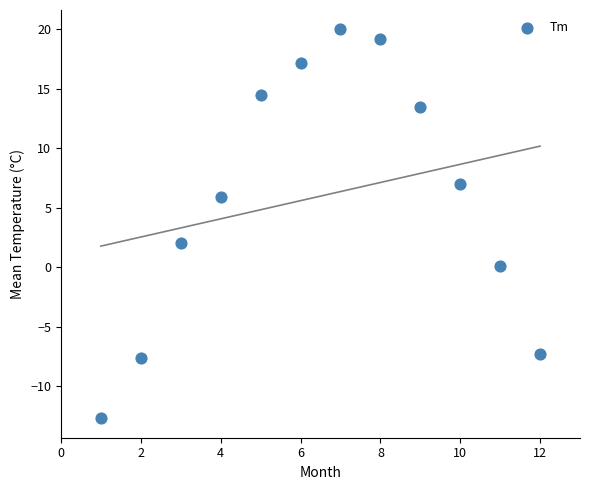

What is the range of Y values (max minus min)?

32.7